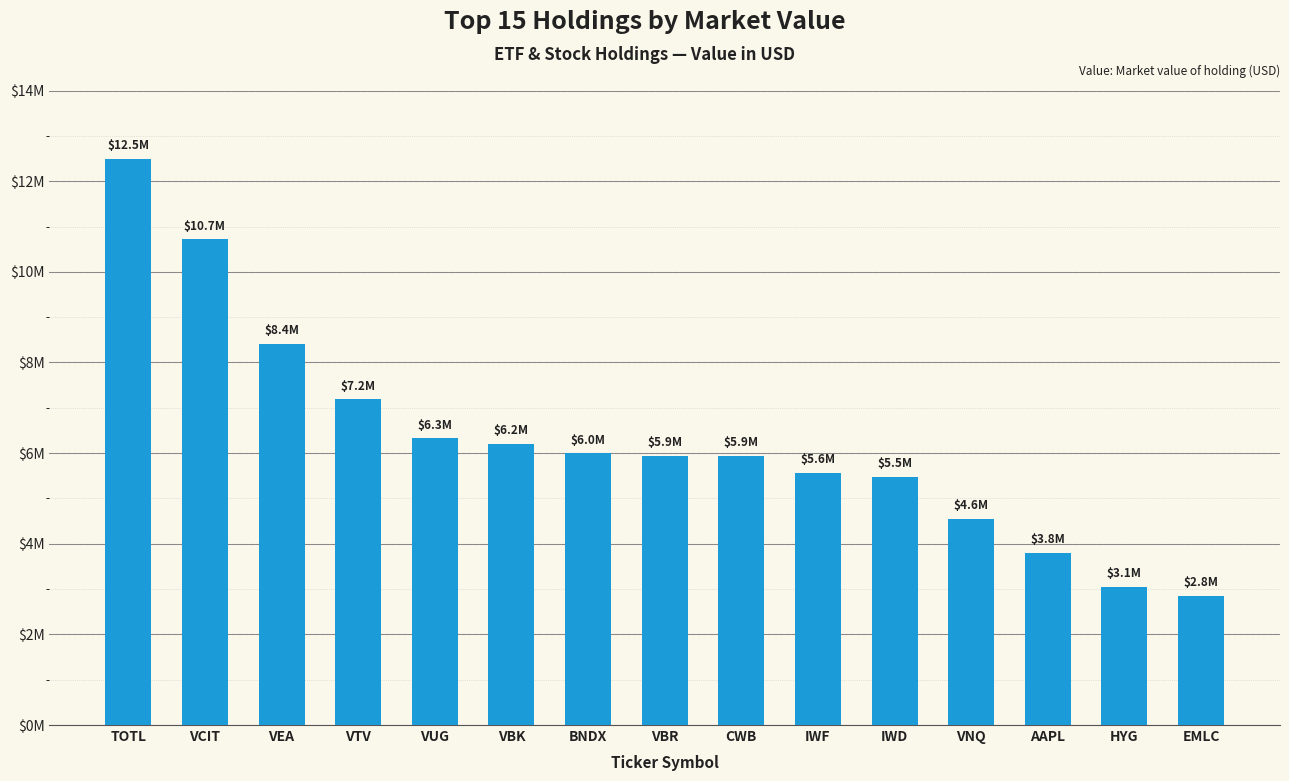

Does the chart contain any negative values?

No